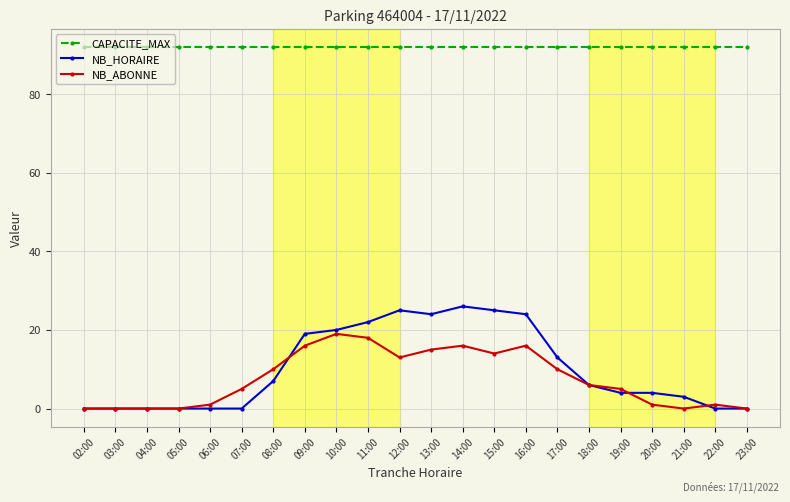

Rank the series by their maximum value, from lowest to highest.

NB_ABONNE, NB_HORAIRE, CAPACITE_MAX